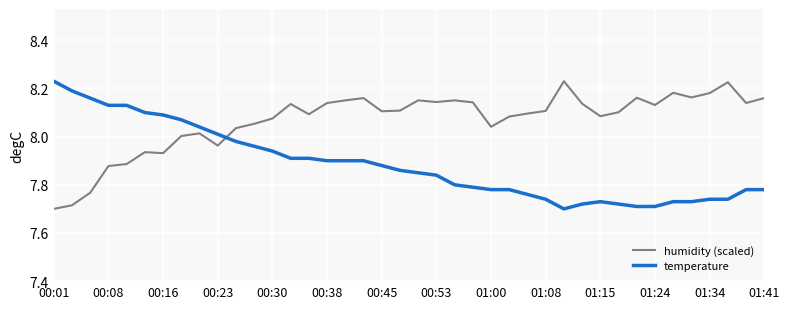

How many times do humidity (scaled) and temperature cross each other?

1